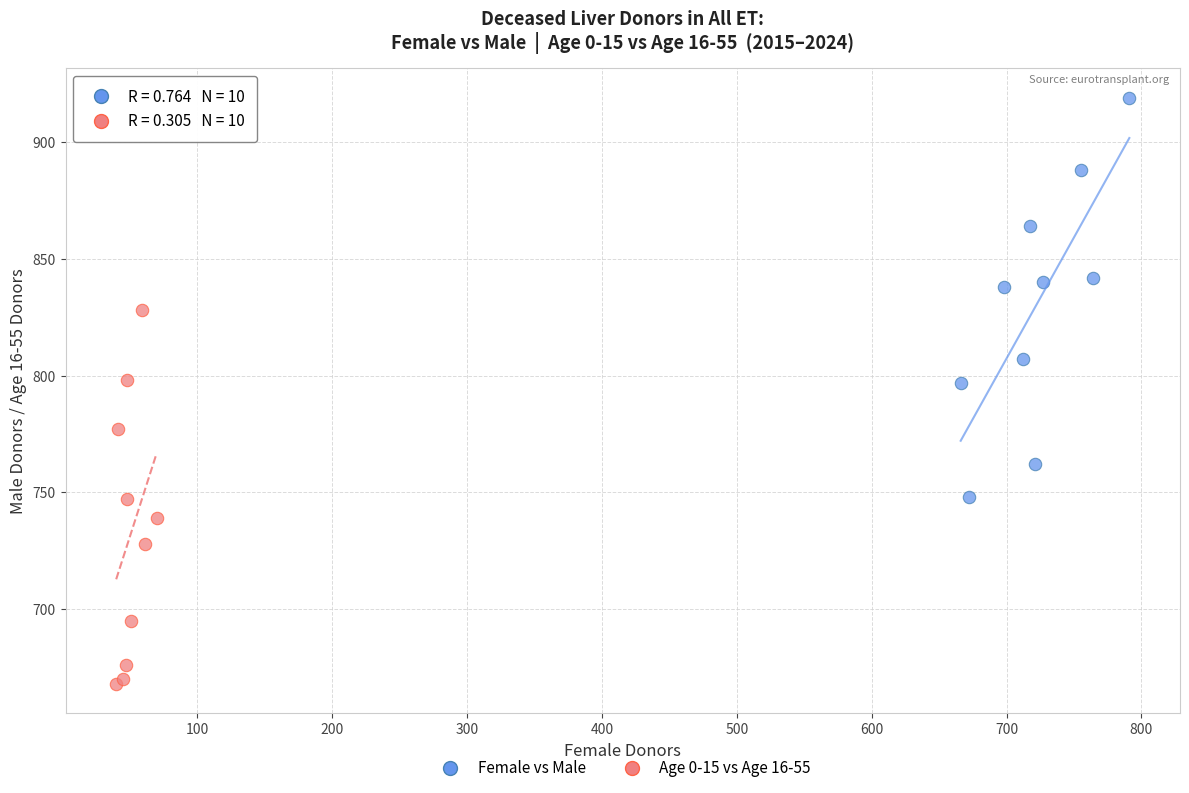

Which series contains the lowest Y value?

Age 0-15 vs Age 16-55